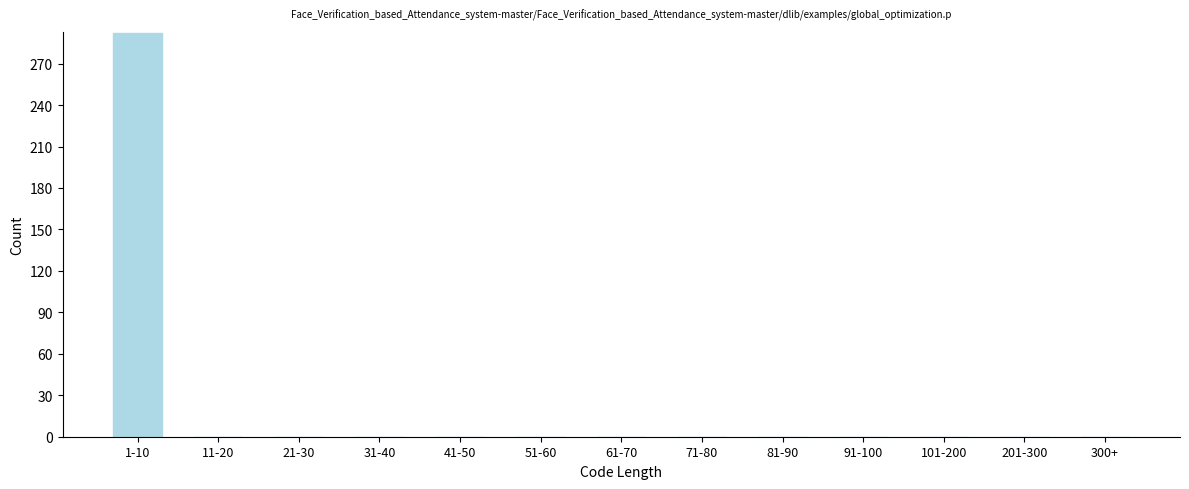

Reading left to right, extract all data points from this chart.

1-10=292	11-20=0	21-30=0	31-40=0	41-50=0	51-60=0	61-70=0	71-80=0	81-90=0	91-100=0	101-200=0	201-300=0	300+=0